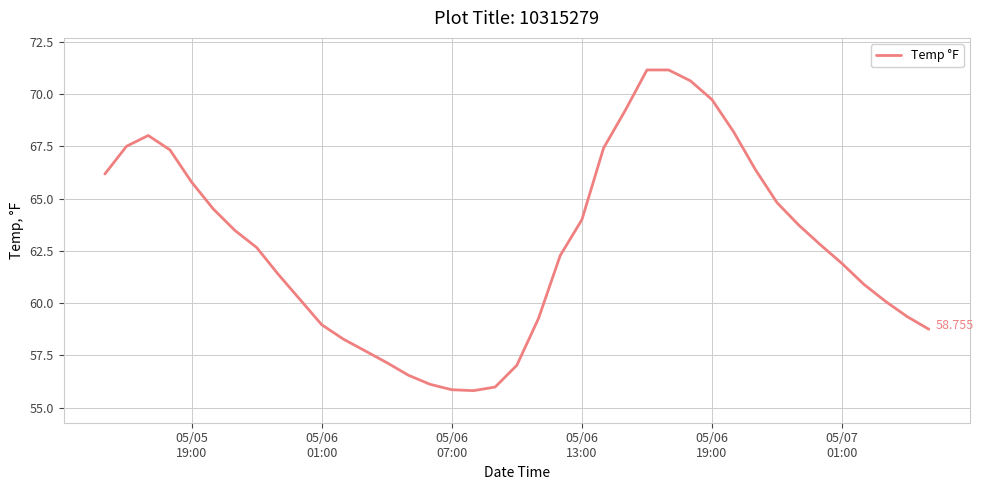

Reading left to right, list all the values displayed in this chart.

66.2	67.5	68.0	67.3	65.8	64.5	63.5	62.7	61.4	60.2	59.0	58.3	57.7	57.2	56.6	56.1	55.9	55.8	56.0	57.0	59.3	62.3	64.0	67.4	69.2	71.1	71.1	70.6	69.7	68.2	66.4	64.8	63.7	62.8	61.9	60.9	60.1	59.4	58.8